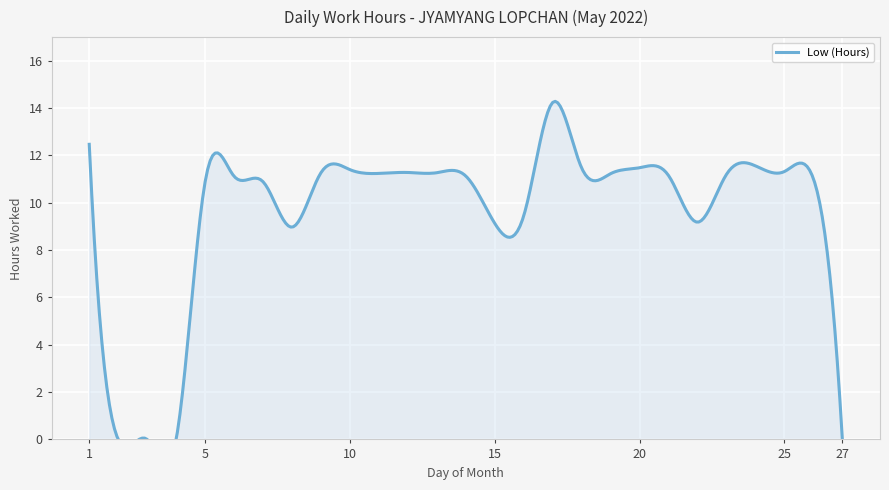

List the labels in order of value, largest first.

17, 1, 24, 20, 18, 10, 25, 12, 9, 13, 11, 19, 23, 21, 14, 6, 26, 7, 5, 16, 22, 15, 8, 2, 3, 4, 27